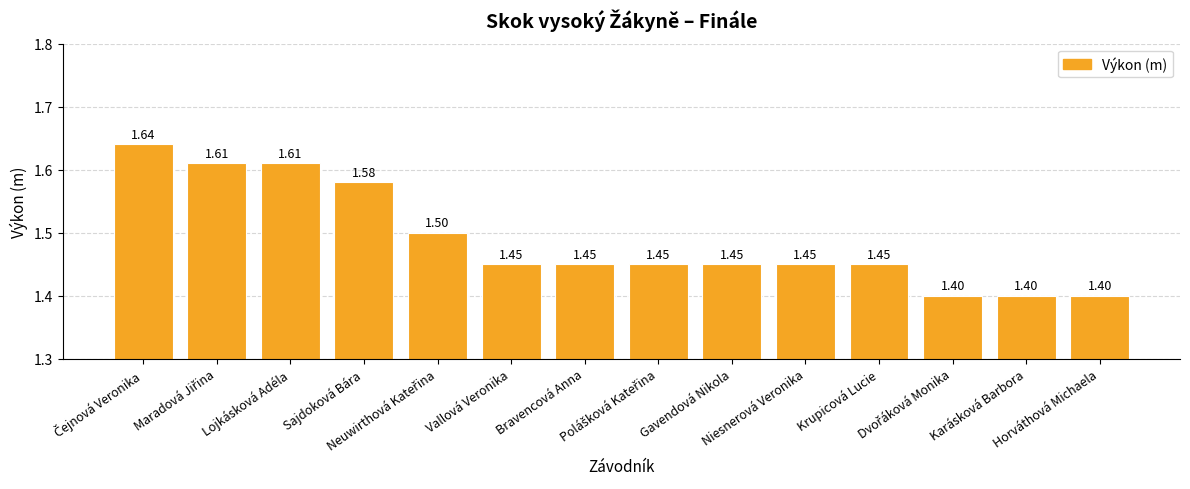

Count the values in the range 1 to 2.

14